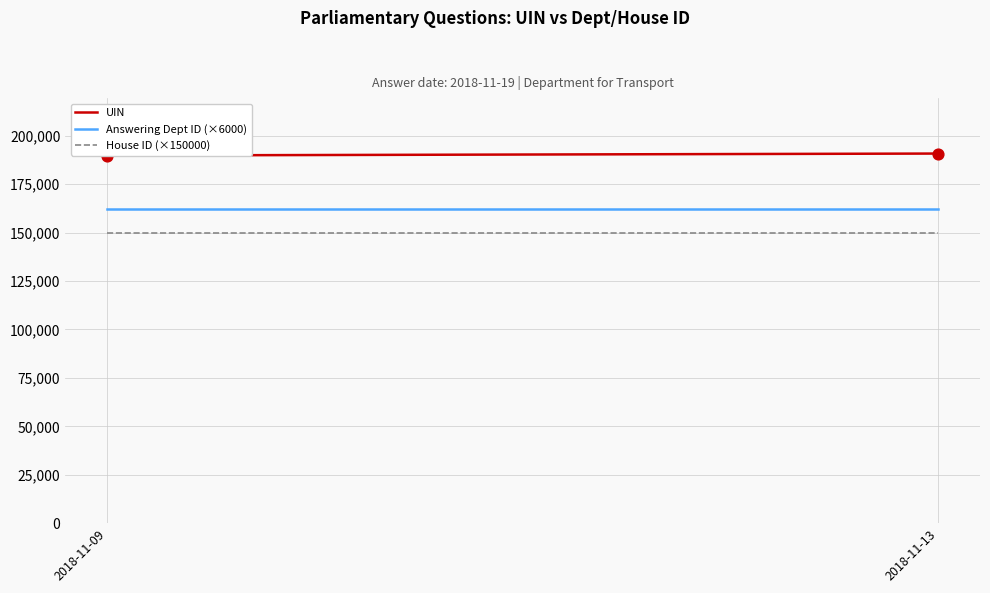

Is the value of Answering Dept ID (×6000) at 2018-11-09 greater than the value of UIN at 2018-11-09?

No